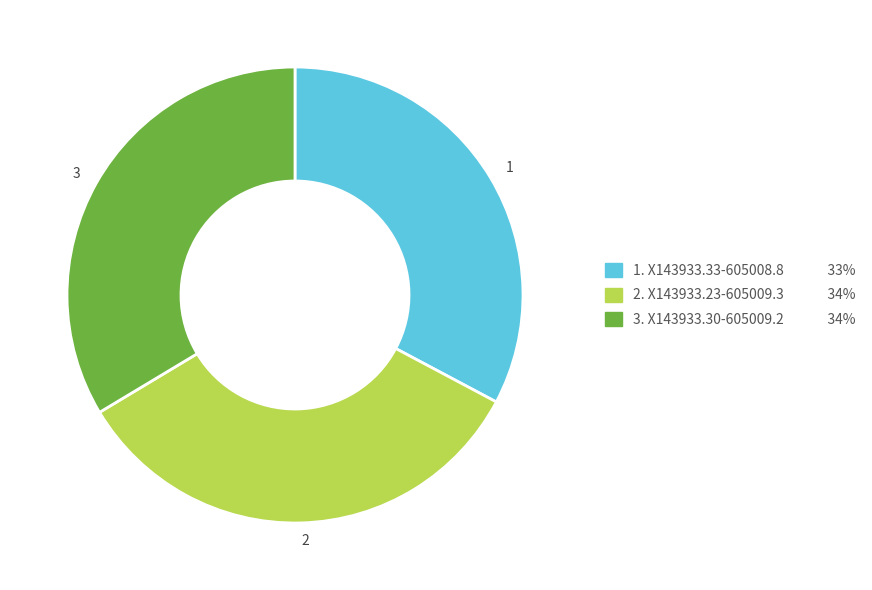

The 3 slice represents 34% of the pie. True or false?

True